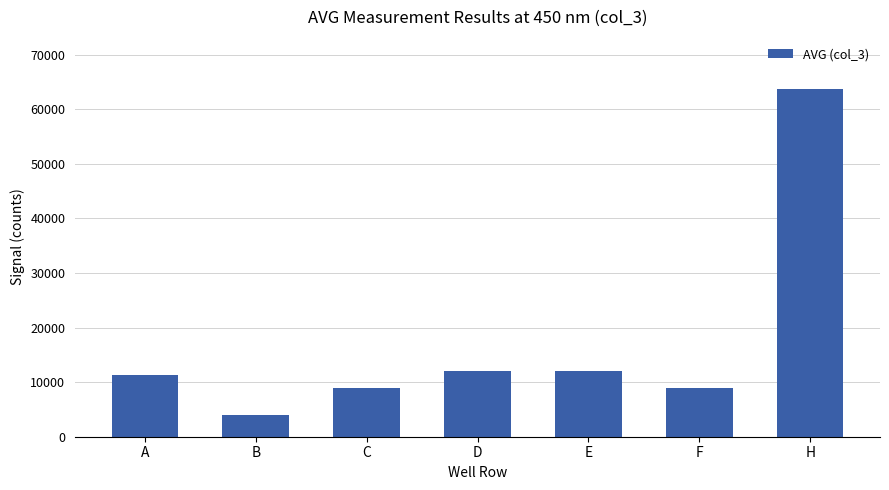

Is it true that the value at C is 11940?

False